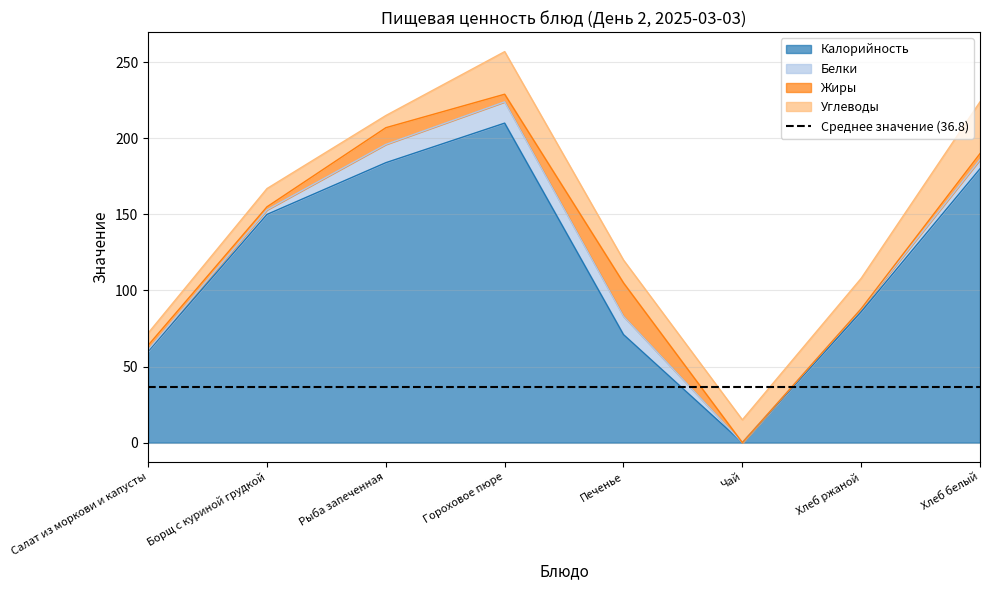

At which label does Белки reach its minimum?

Чай